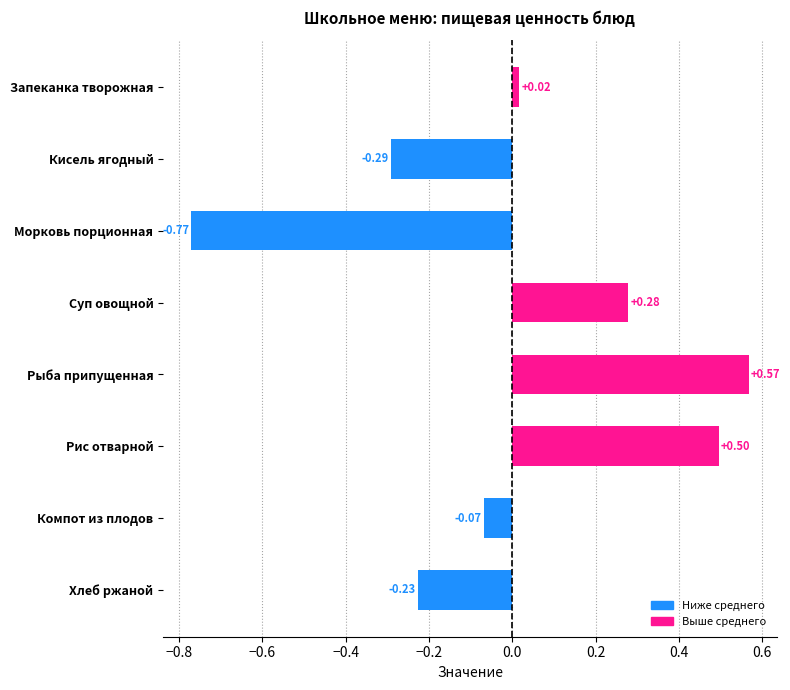

Between Компот из плодов and Рис отварной, which is larger?

Рис отварной